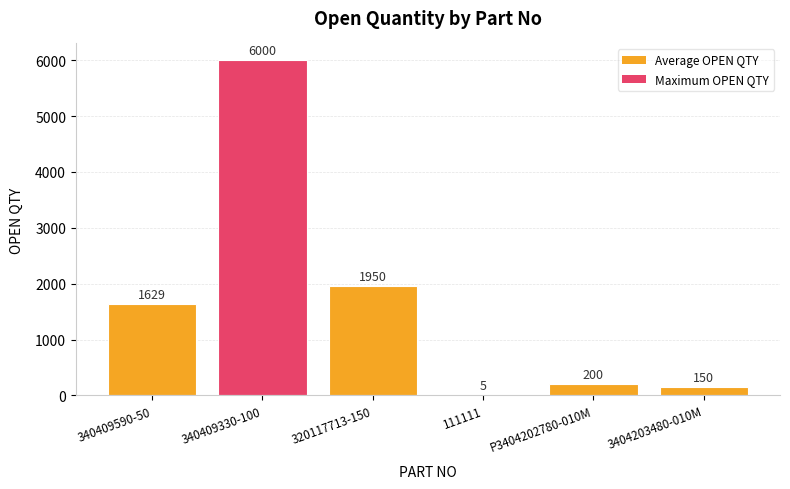

Between 320117713-150 and 340409590-50, which is larger?

320117713-150